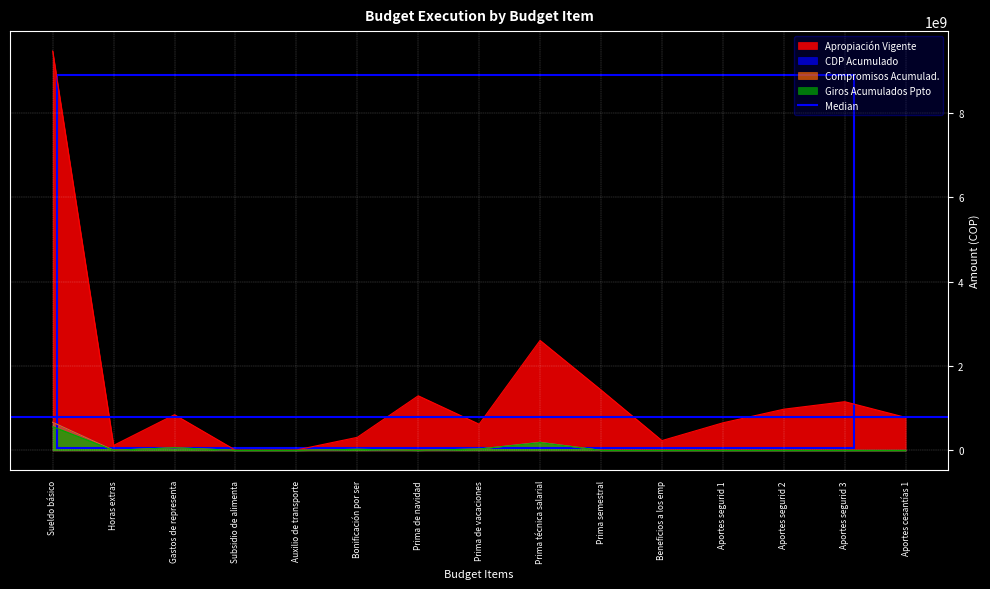

Which series has the largest total across all categories?

Apropiación Vigente